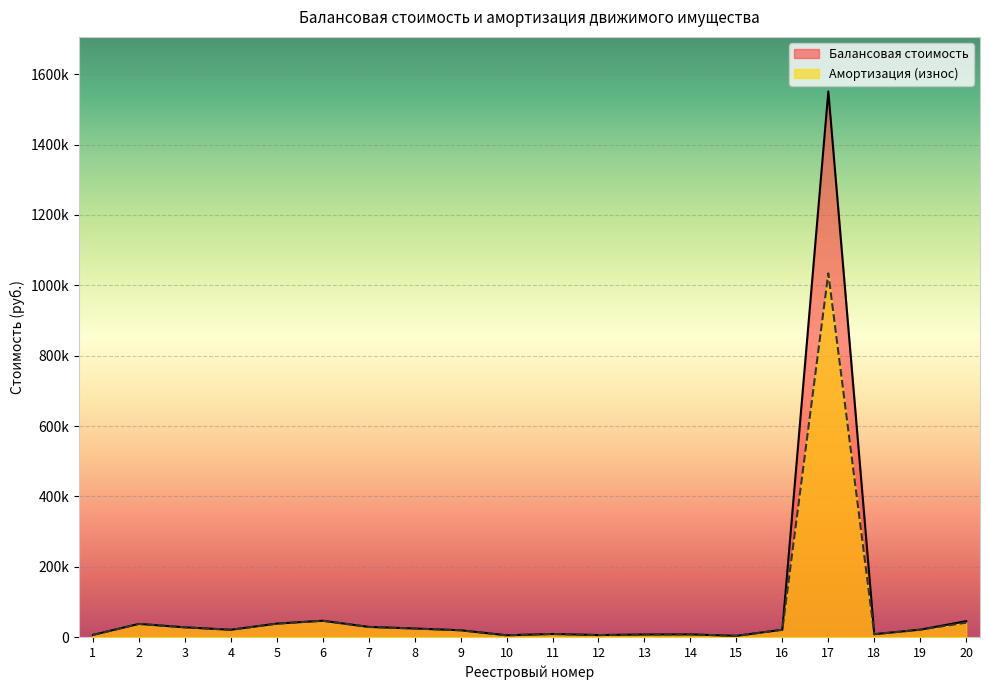

How many series are shown in this chart?

2